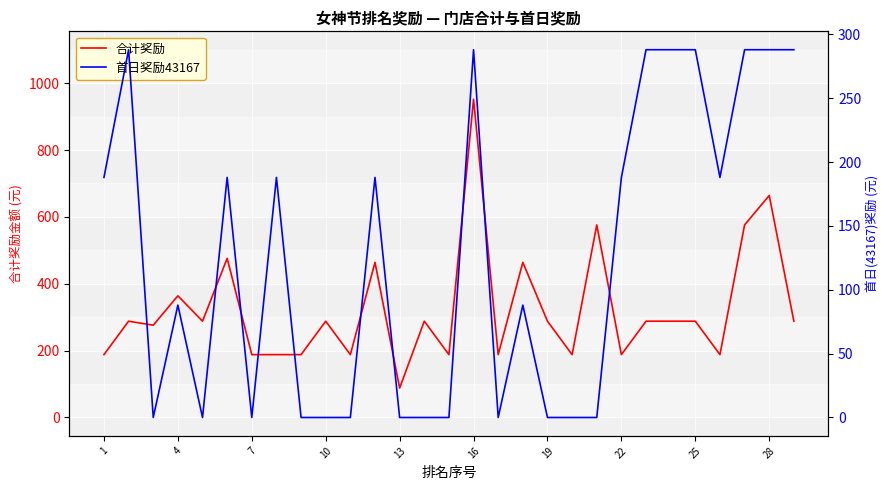

What is the lowest value of the 合计奖励 series?

88